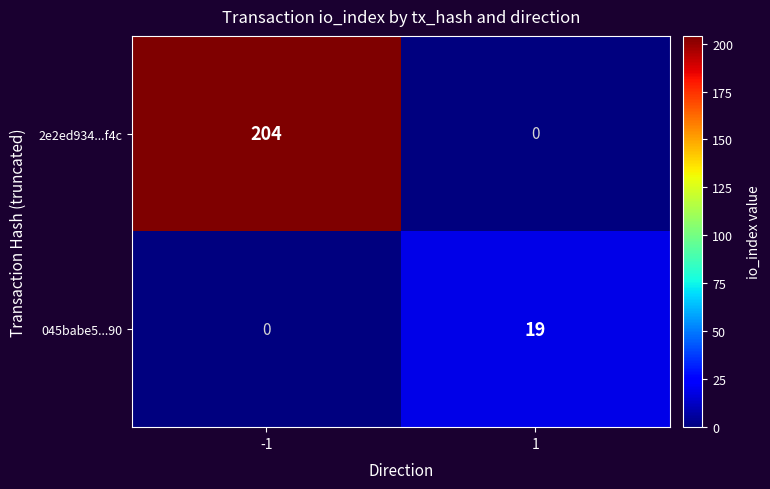

What value does the 045babe5...90 series have at 1, to the nearest 5?

20